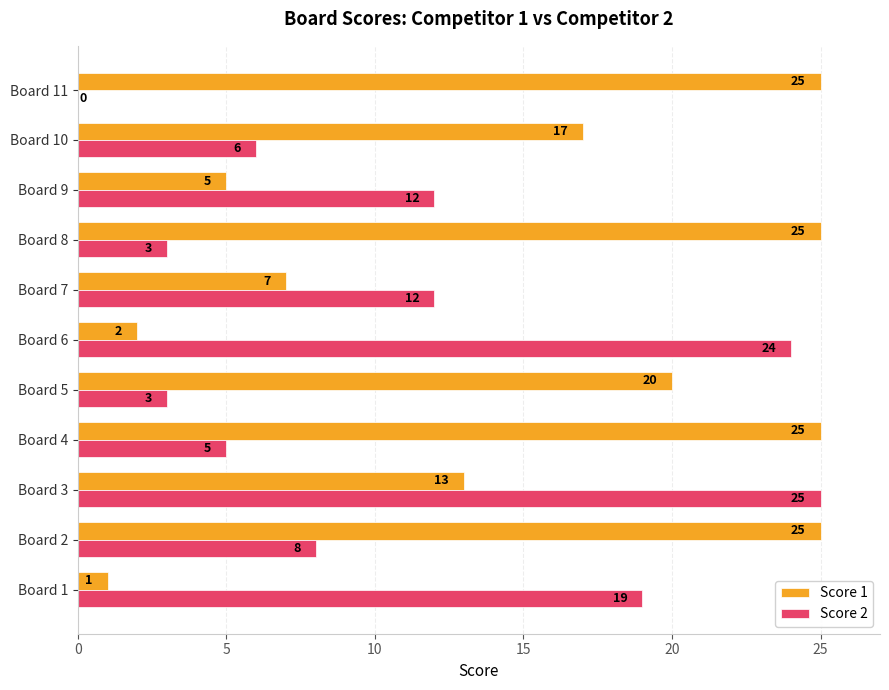

The Score 2 series shows 2 at Board 2. True or false?

False